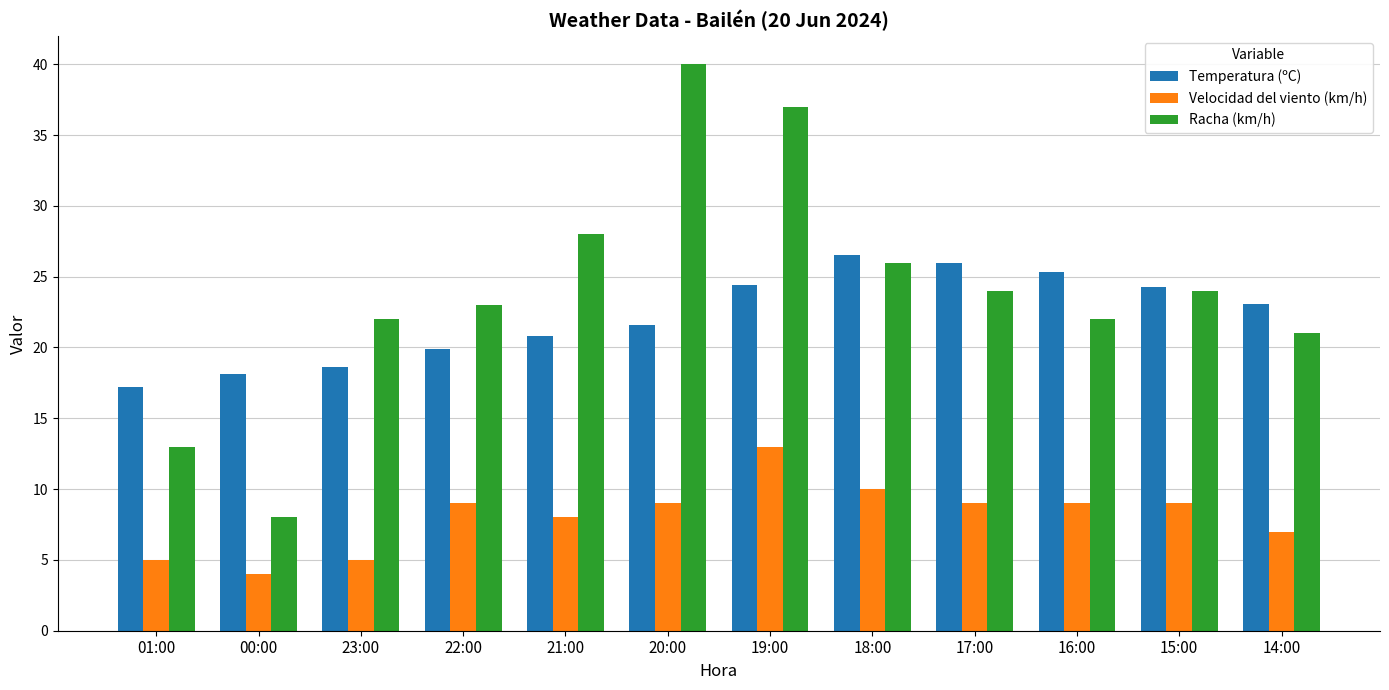

How many categories are shown in the chart?

12